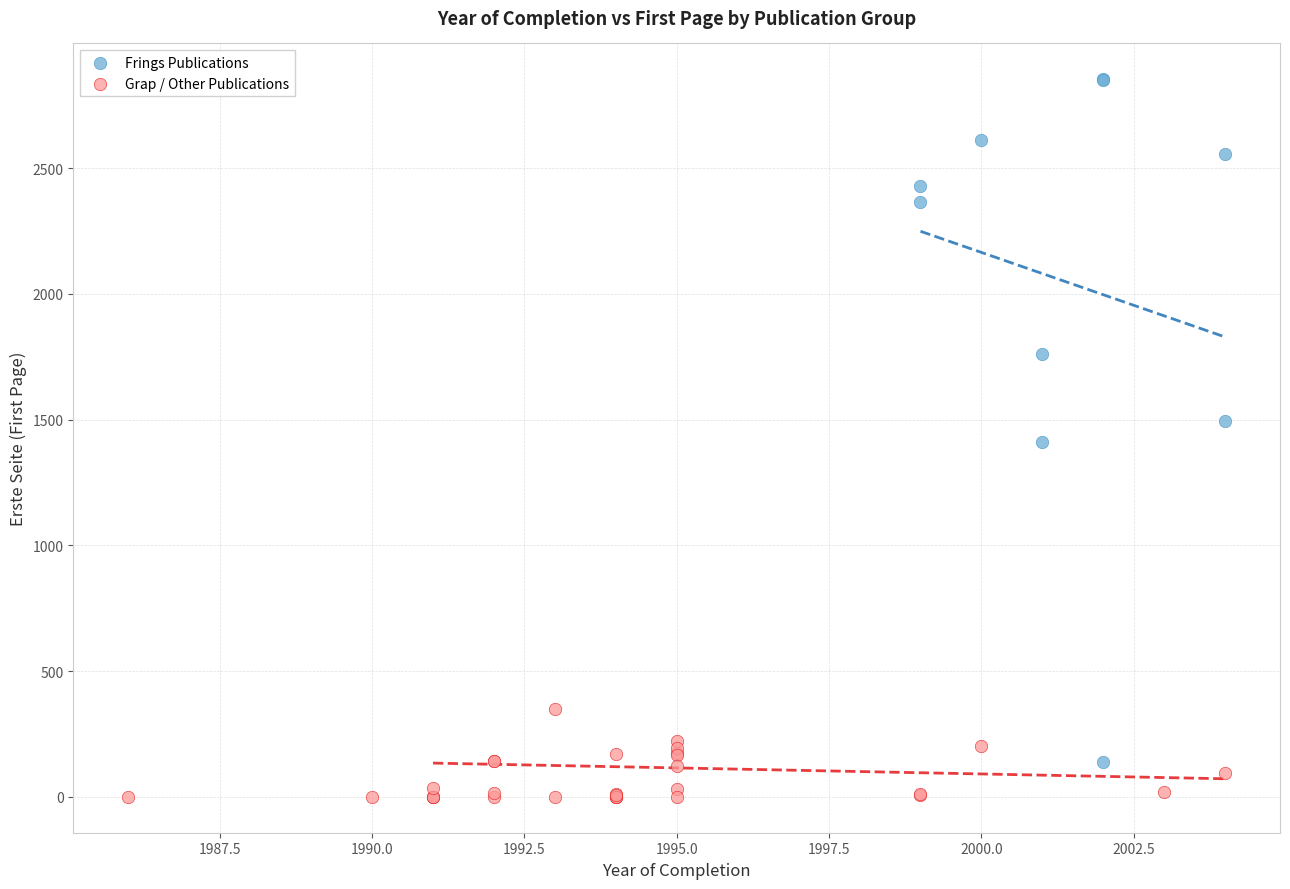

Which series reaches the maximum Y coordinate?

Frings Publications